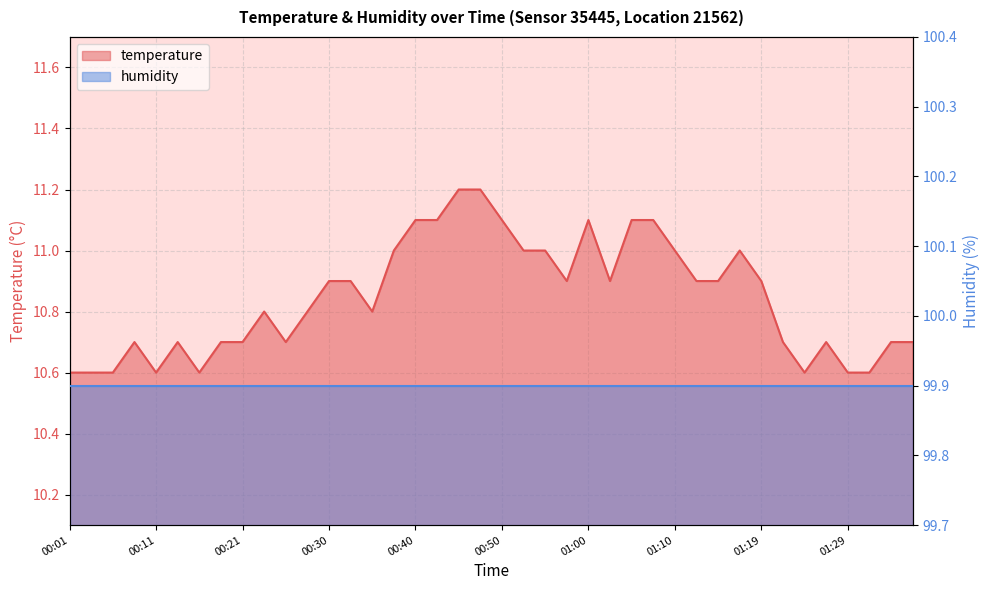

The chart shows a value of 5.8 at 00:11. True or false?

False